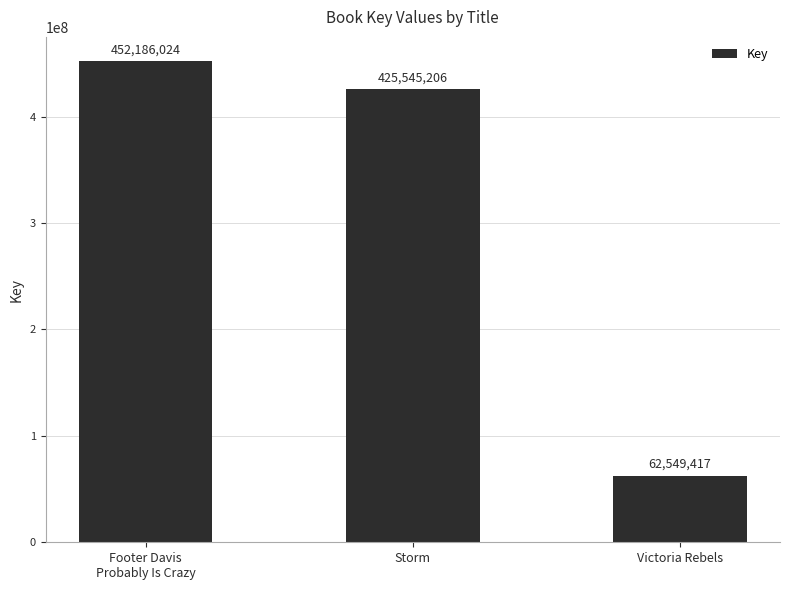

At which category does the chart reach its minimum across all series?

Victoria Rebels